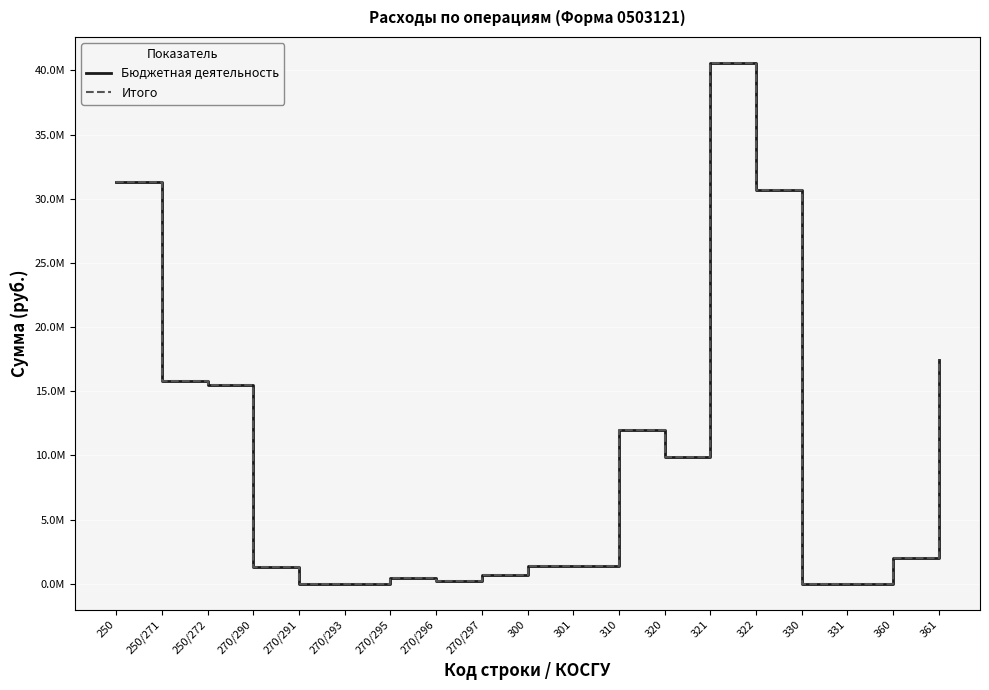

List the series in order of their peak value, lowest first.

Бюджетная деятельность, Итого